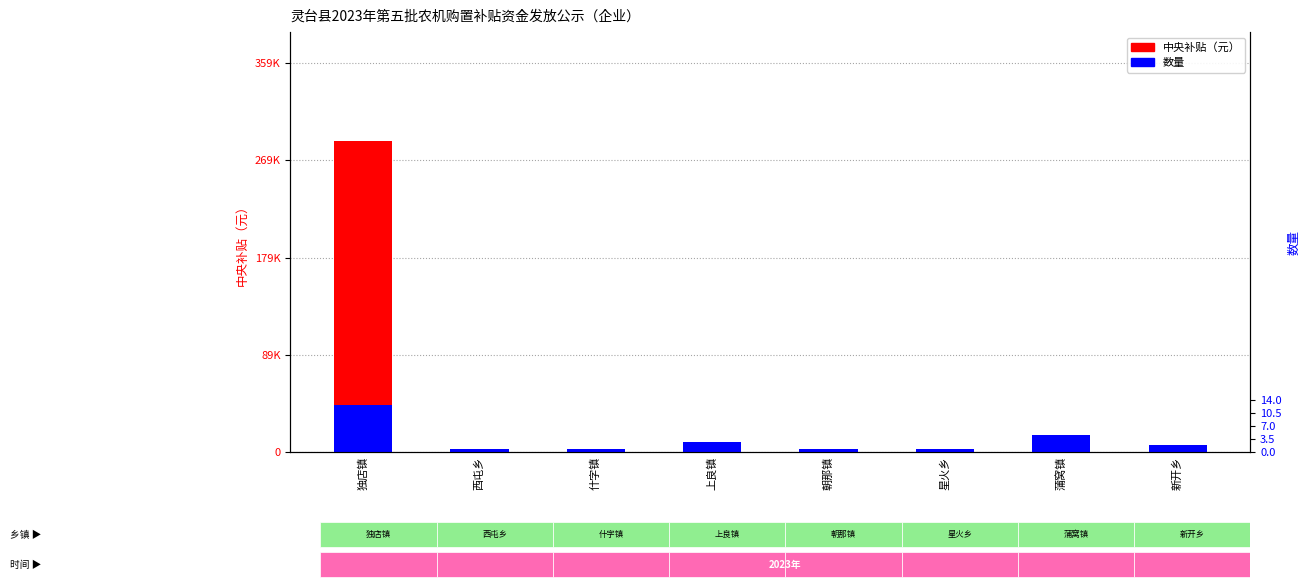

What is the total value across all series at 星火乡?

4280.6